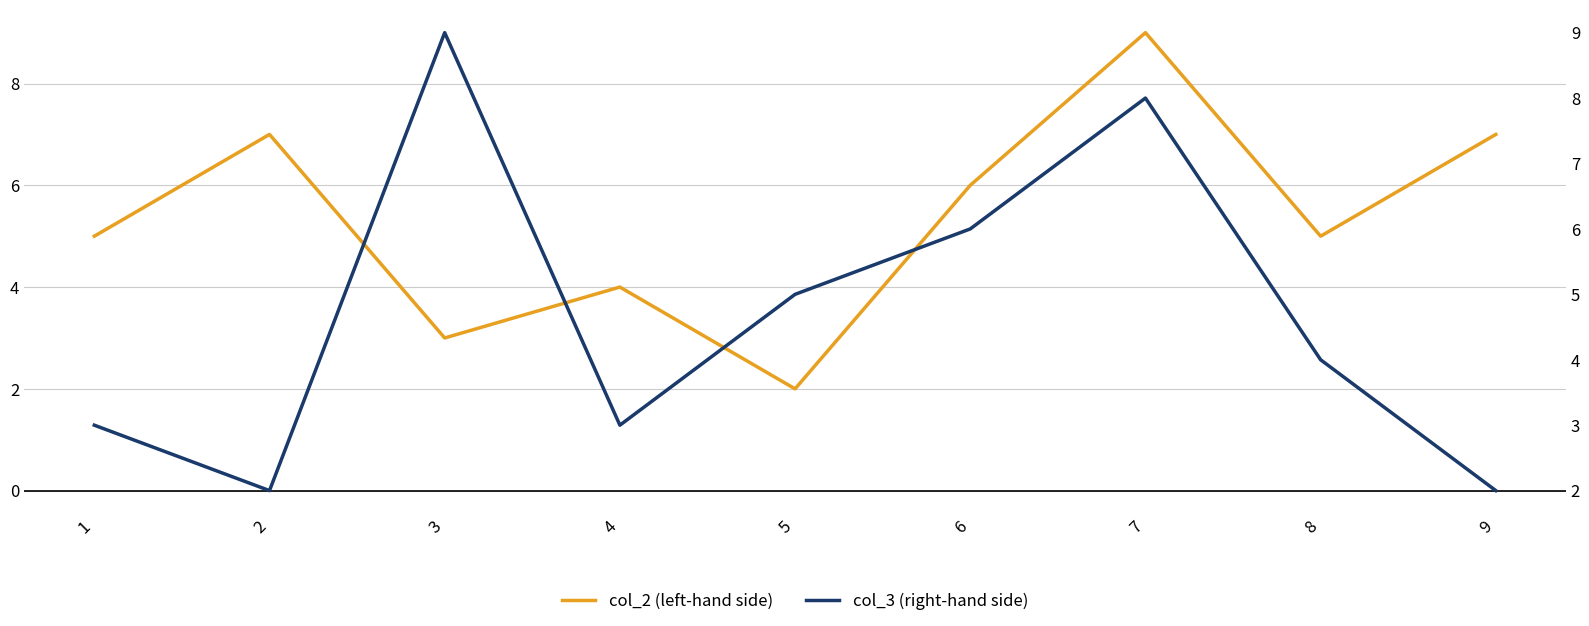

What is the value of the col_3 (right-hand side) point at the 7th from the left?

8